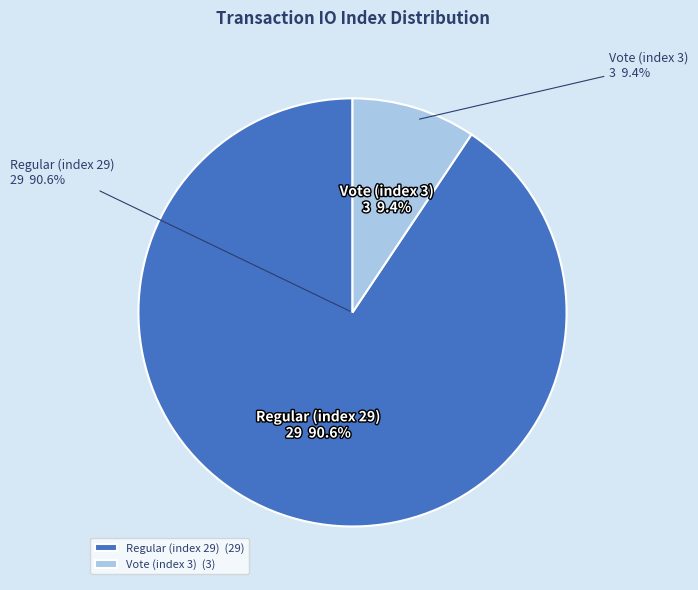

What is the total percentage of Vote (index 3) and Regular (index 29)?

100.0%